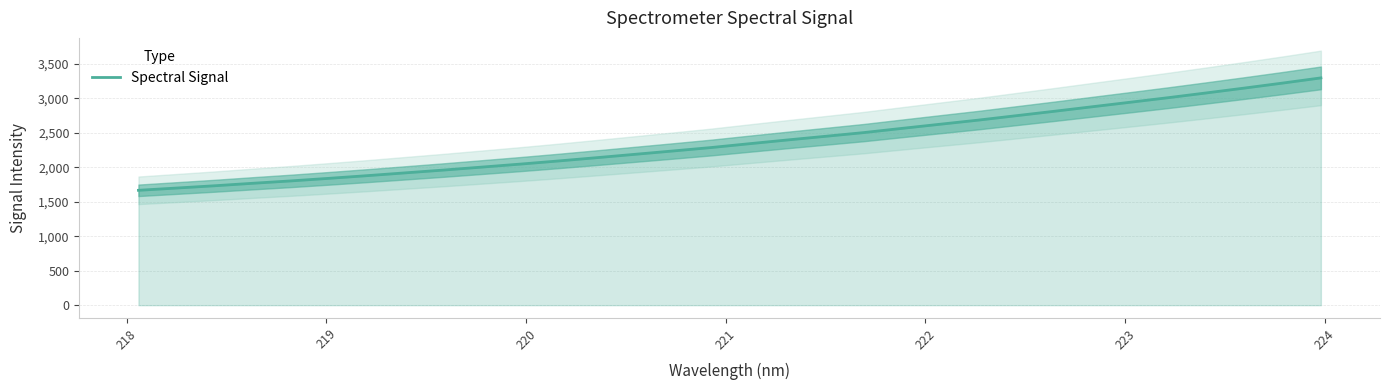

What is the maximum value for Spectral Signal?

3294.3